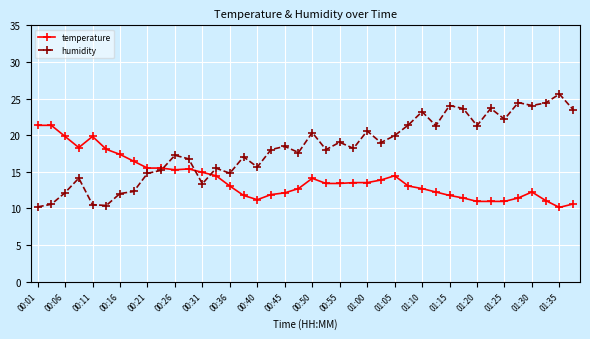

Which series has the largest total across all categories?

humidity